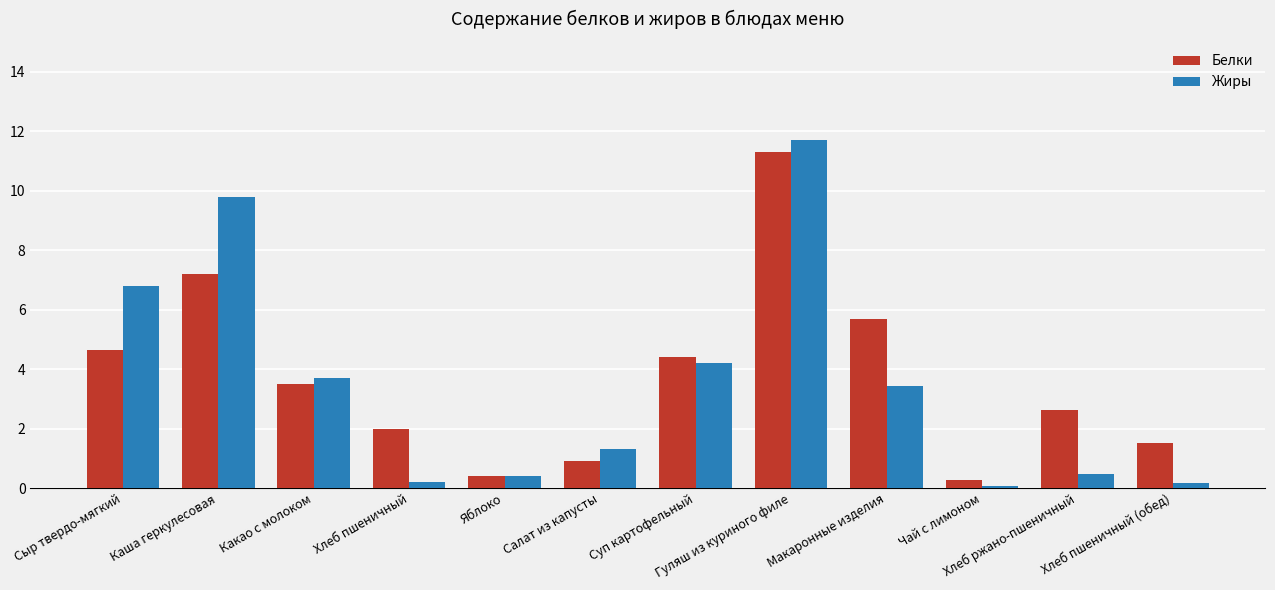

What is the greatest value displayed?

11.7